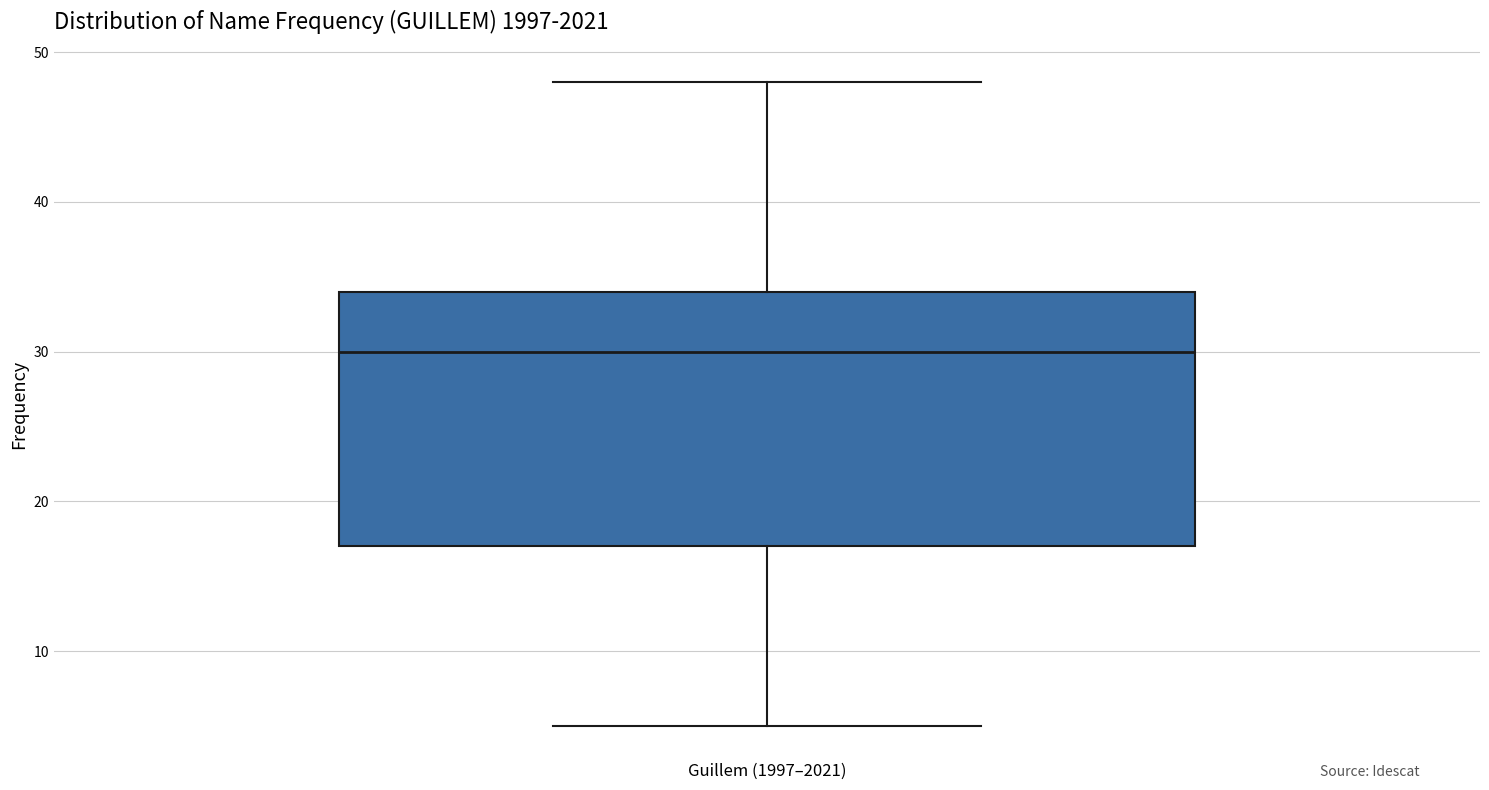

Read this box plot against the y-axis: the position of the median line, the range covered by the box, and the ends of both whiskers. The values are not printed on the chart, so give them approximately, as read against the axis.

median 30, box 17 to 34, whiskers 5 to 48